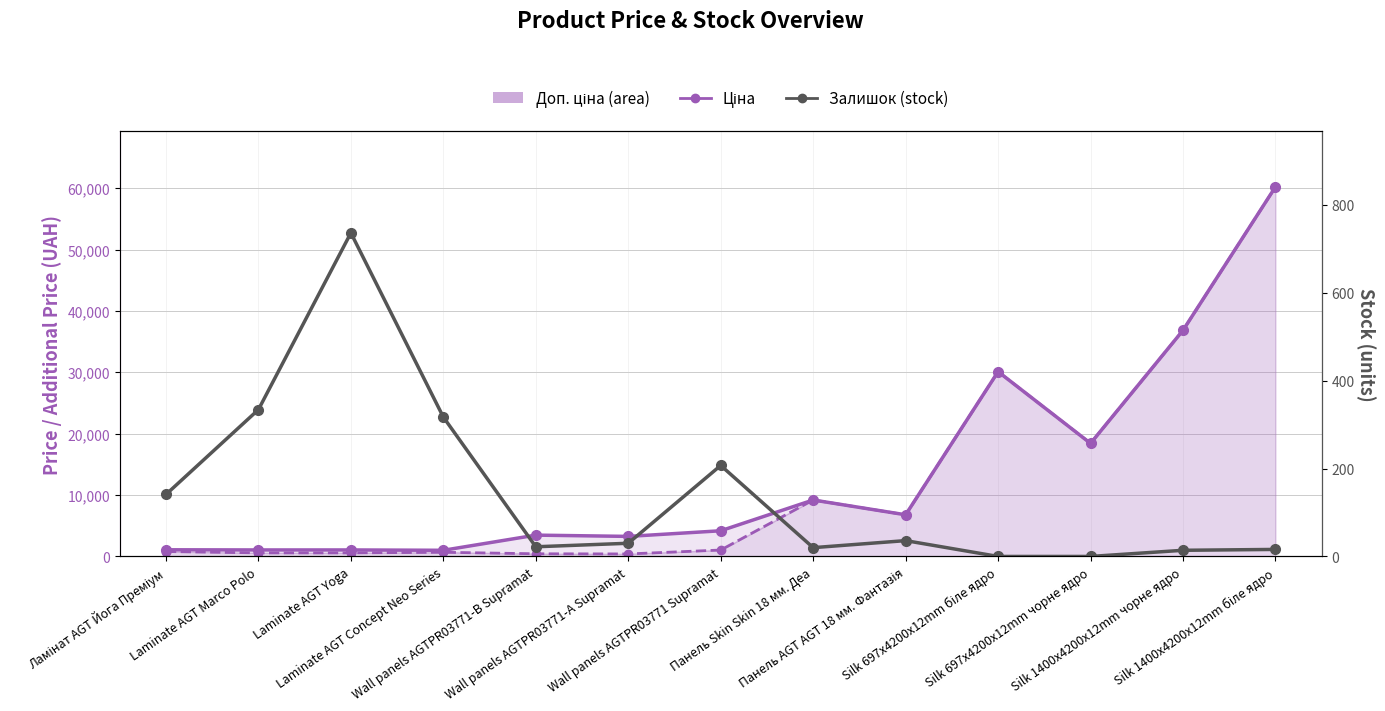

What is the average value of the Залишок (stock) series?

144.1